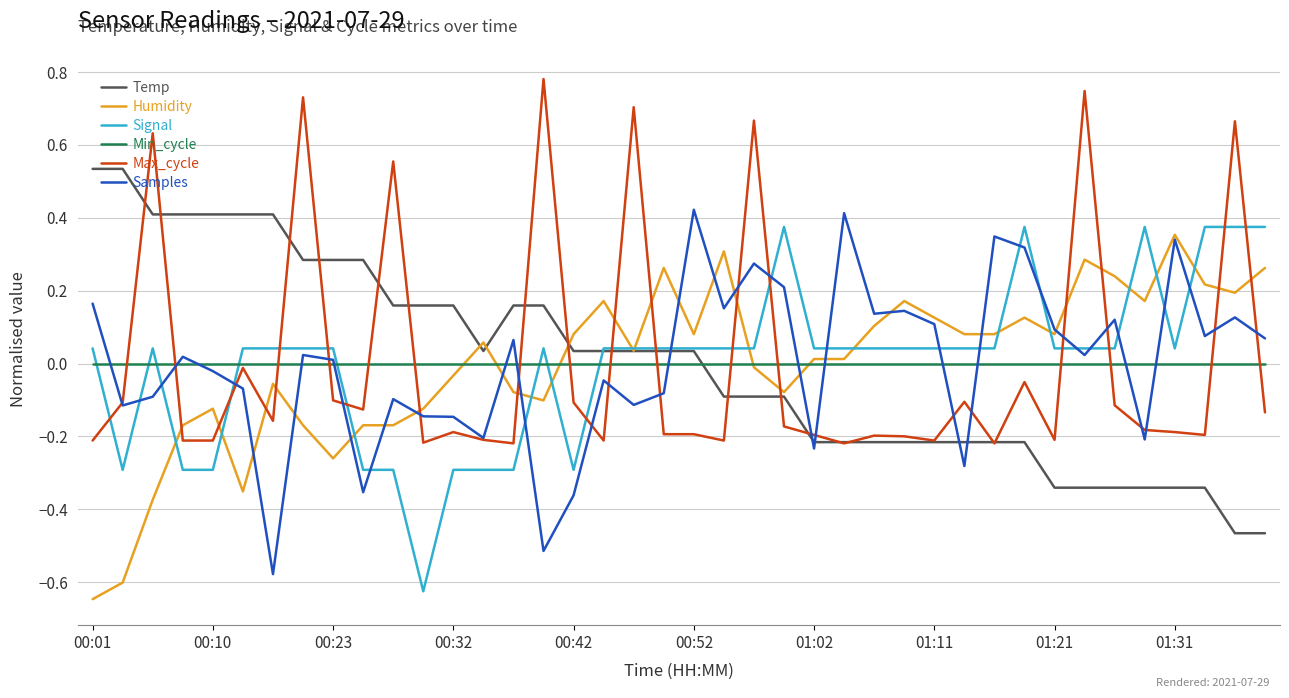

True or false: Signal and Min_cycle intersect in this chart.

True